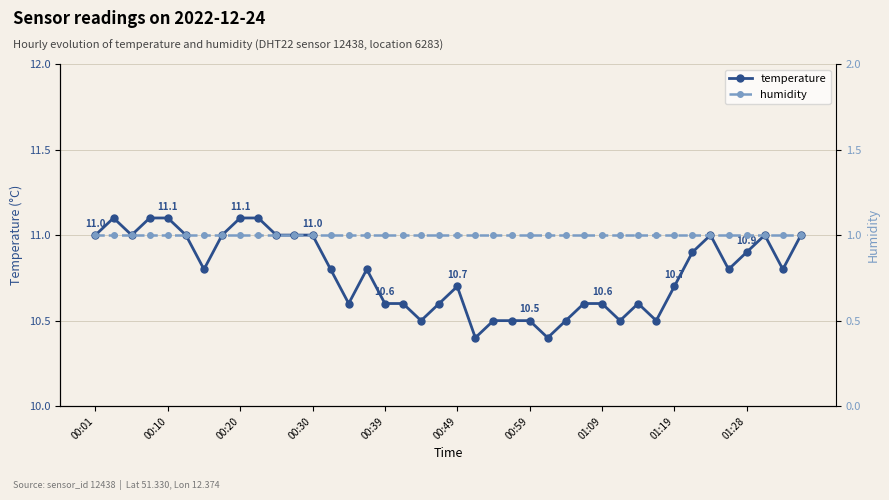

What are all the series names shown in the legend?

temperature, humidity